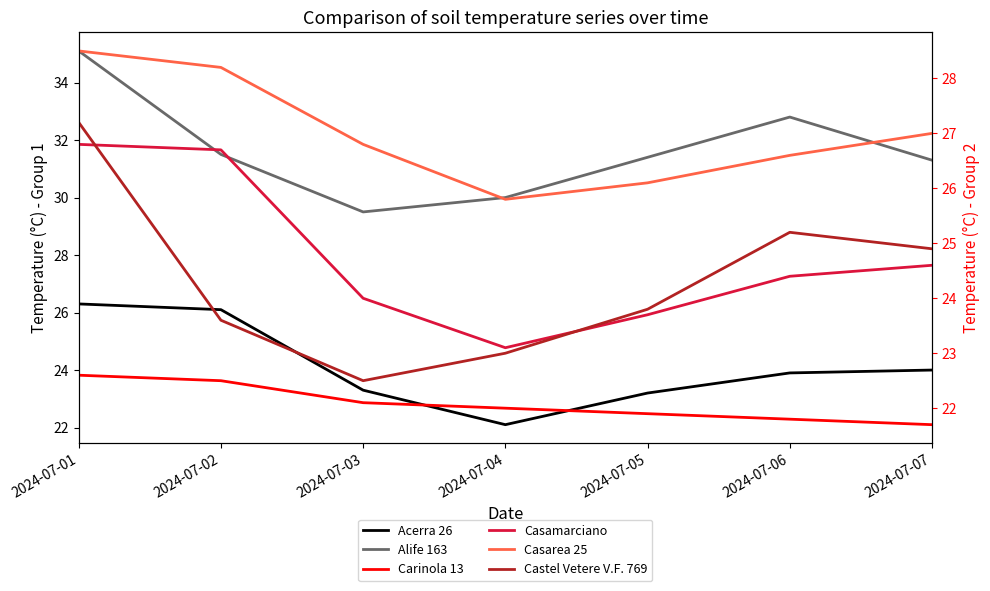

What is the difference between the maximum and minimum values in the Castel Vetere V.F. 769 series?

4.7